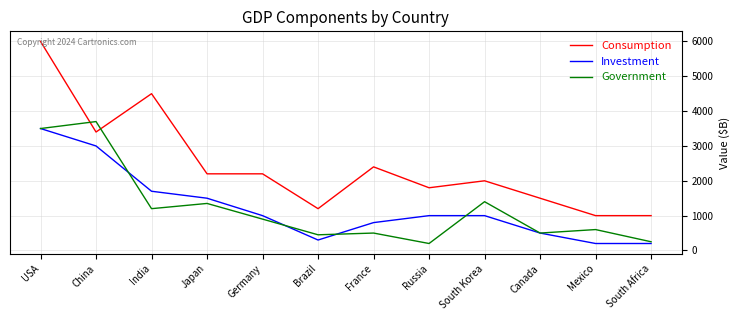

The value of Consumption at Canada is 1500. True or false?

True